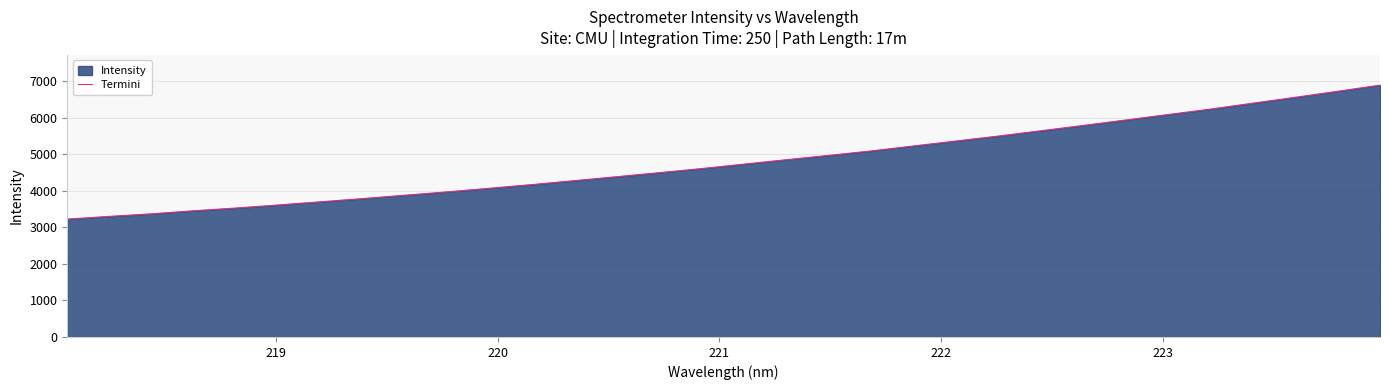

What is the maximum value shown in the chart?

6889.5